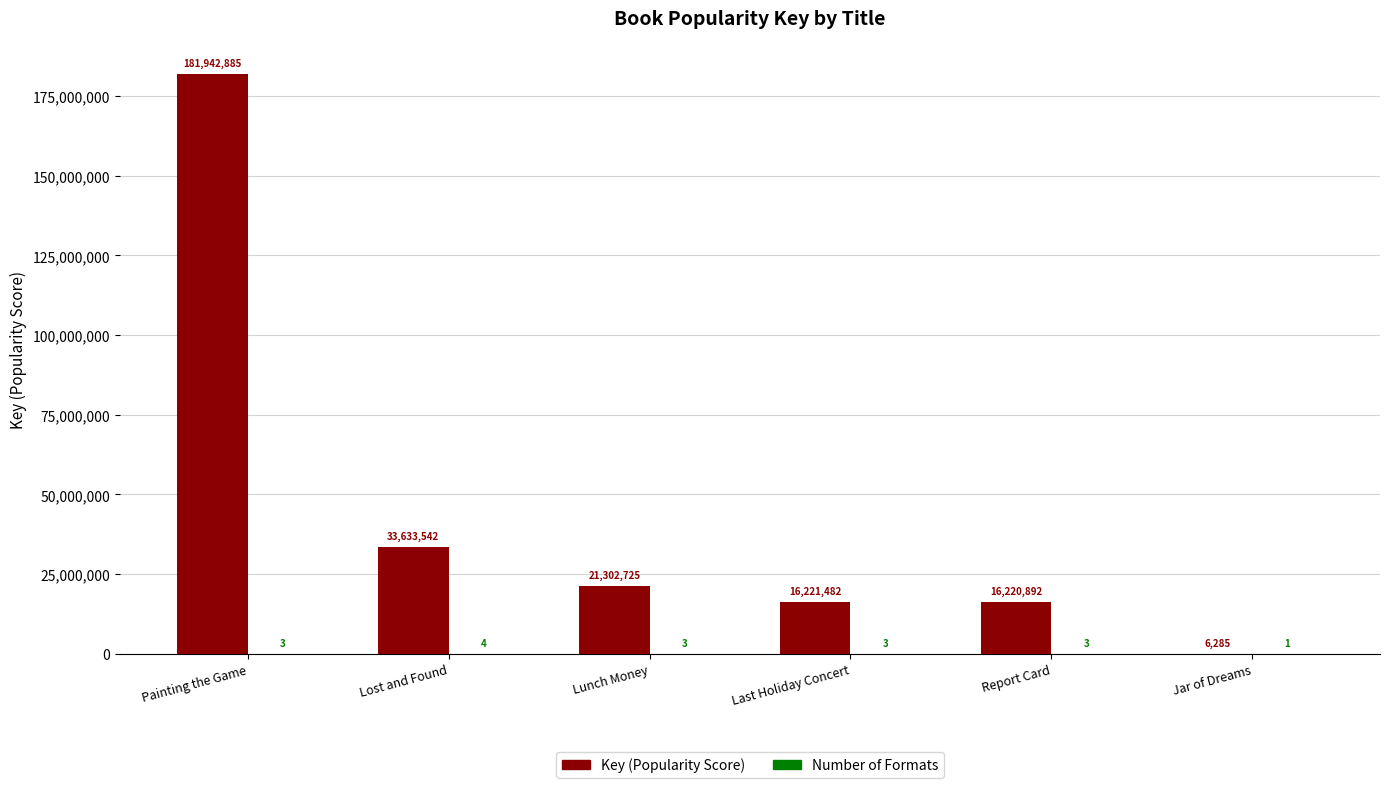

What is the total value across all series at Report Card?

16220895